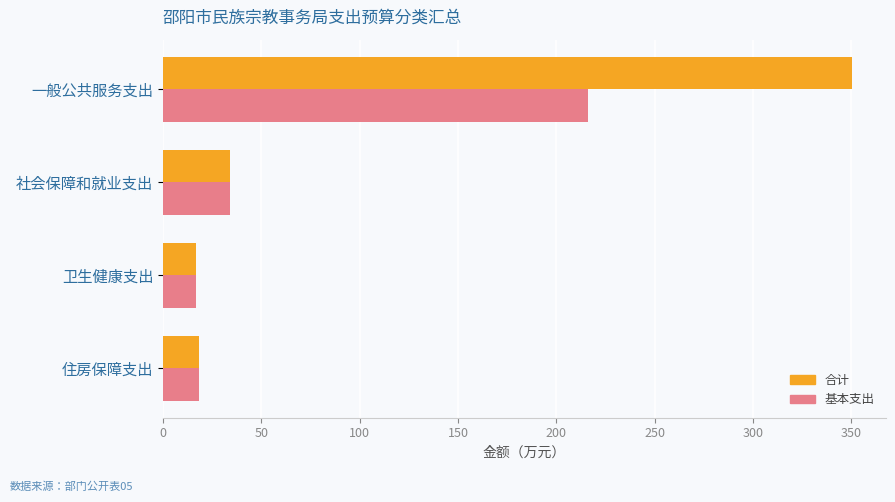

Which series has the largest total across all categories?

合计